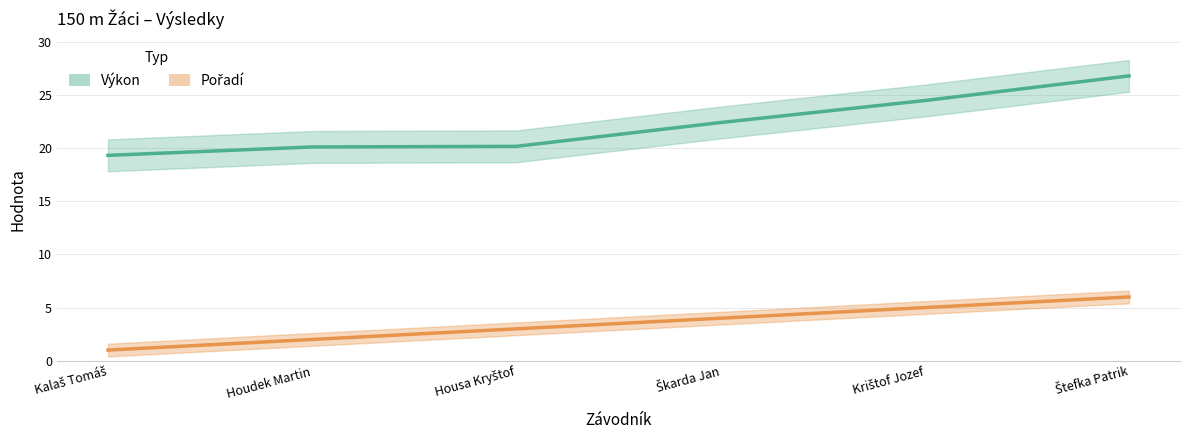

Does the chart display data point markers on the line(s)?

No